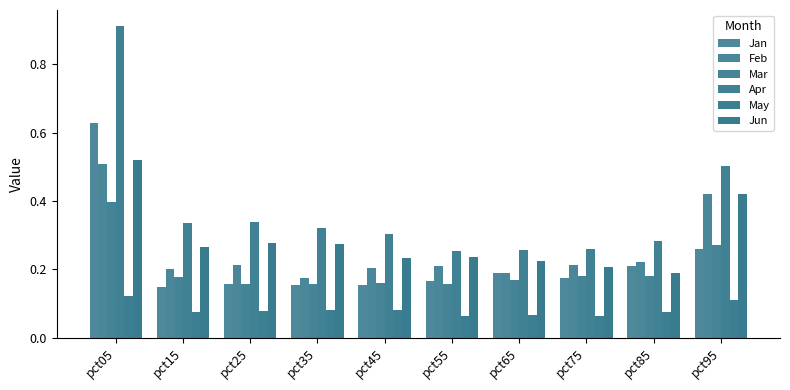

How many bars are there in total?

60